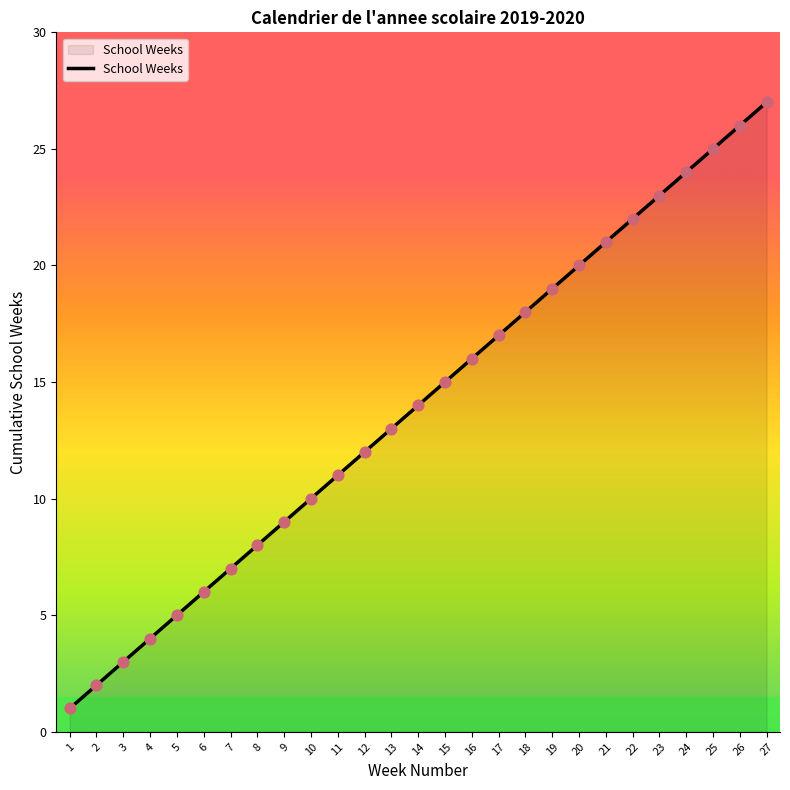

What is the change in value from 1 to 21?

+20